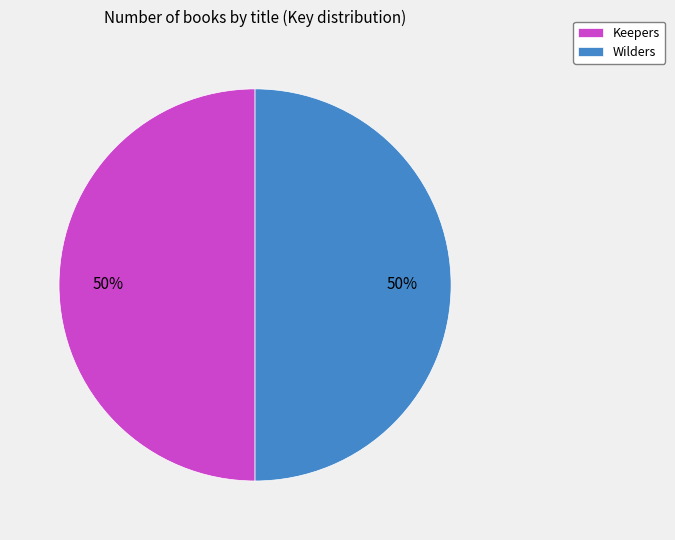

How many segments does this pie chart have?

2